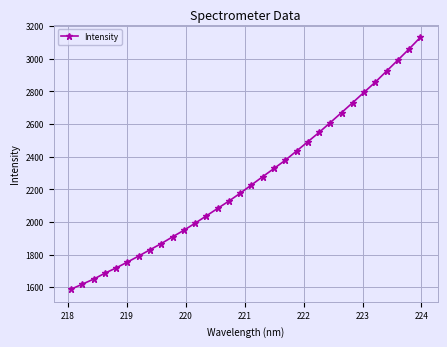

How many lines are shown in the chart?

1